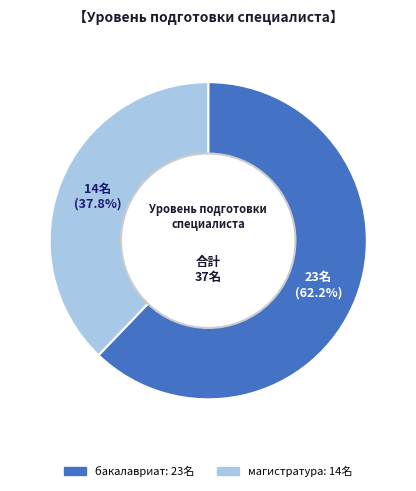

Which category has the biggest portion of the pie?

бакалавриат